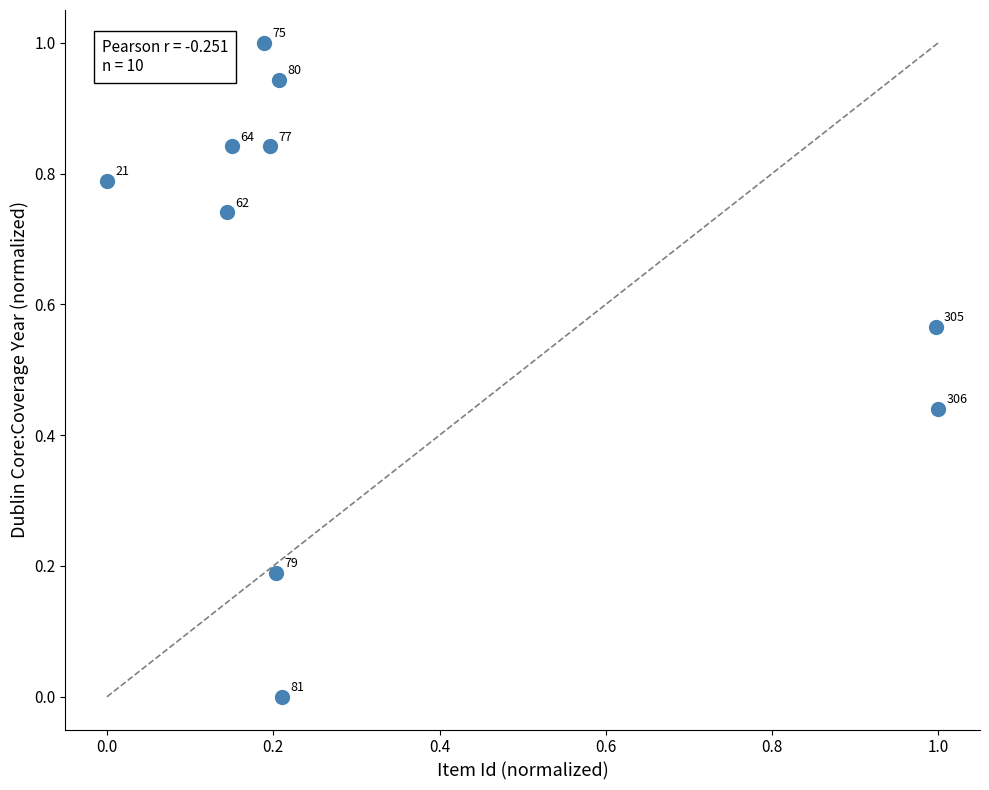

What is the range of X values (max minus min)?

1.0